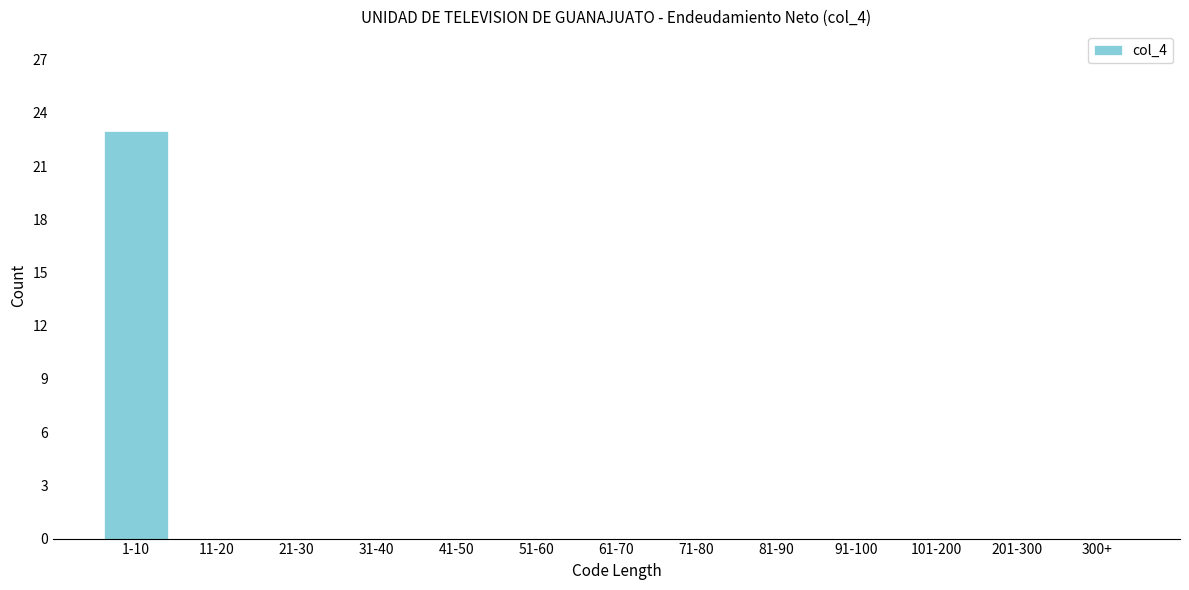

Reading left to right, what are all the values shown in this chart?

1-10=23	11-20=0	21-30=0	31-40=0	41-50=0	51-60=0	61-70=0	71-80=0	81-90=0	91-100=0	101-200=0	201-300=0	300+=0